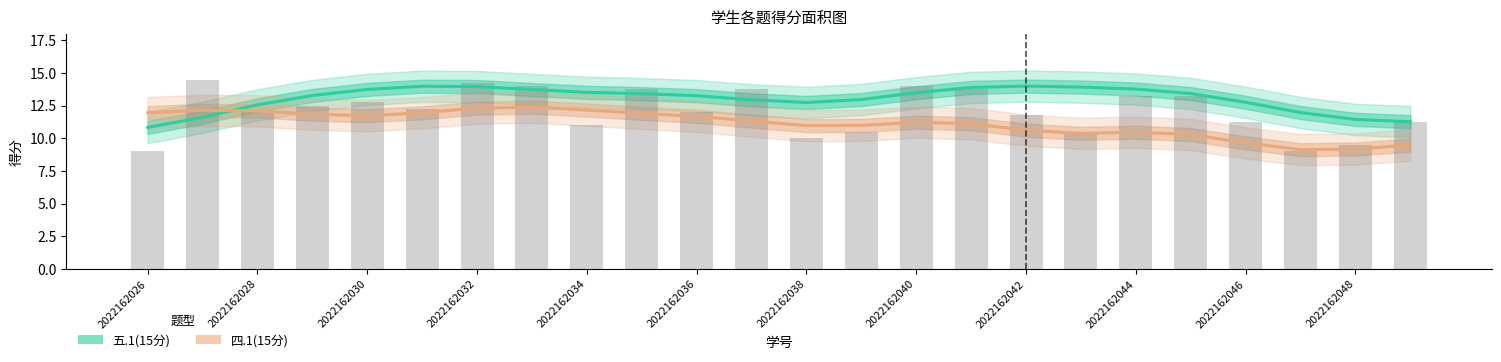

Which series changed the most between 2022162048 and 17?

五.1(15分)